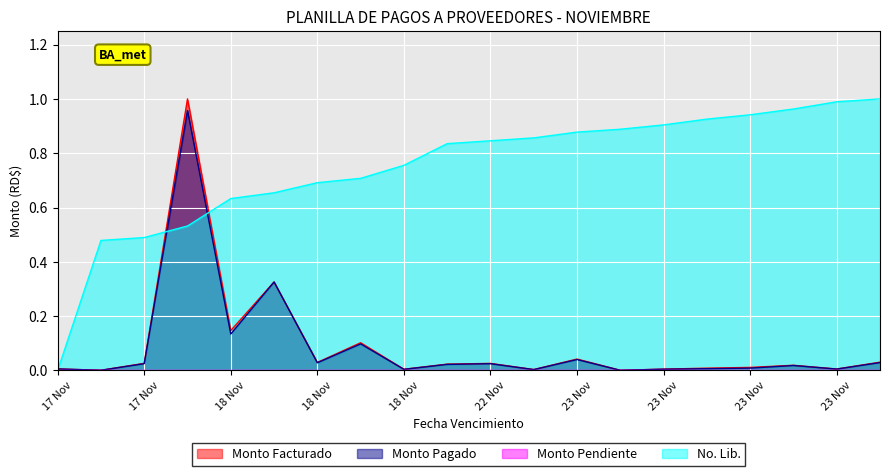

How many lines are shown in the chart?

4